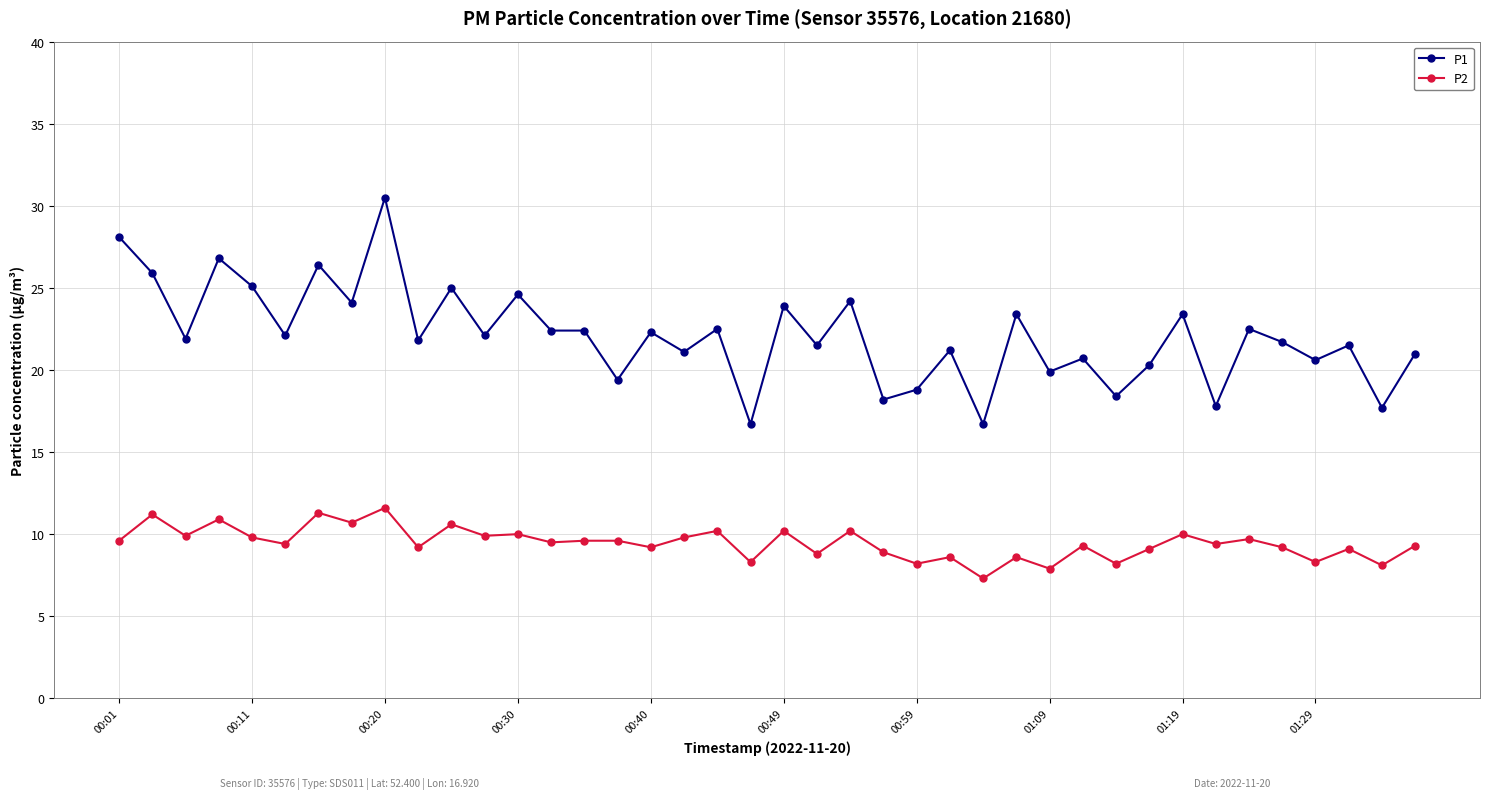

True or false: P1 has more than 2 points higher than both neighbors.

True